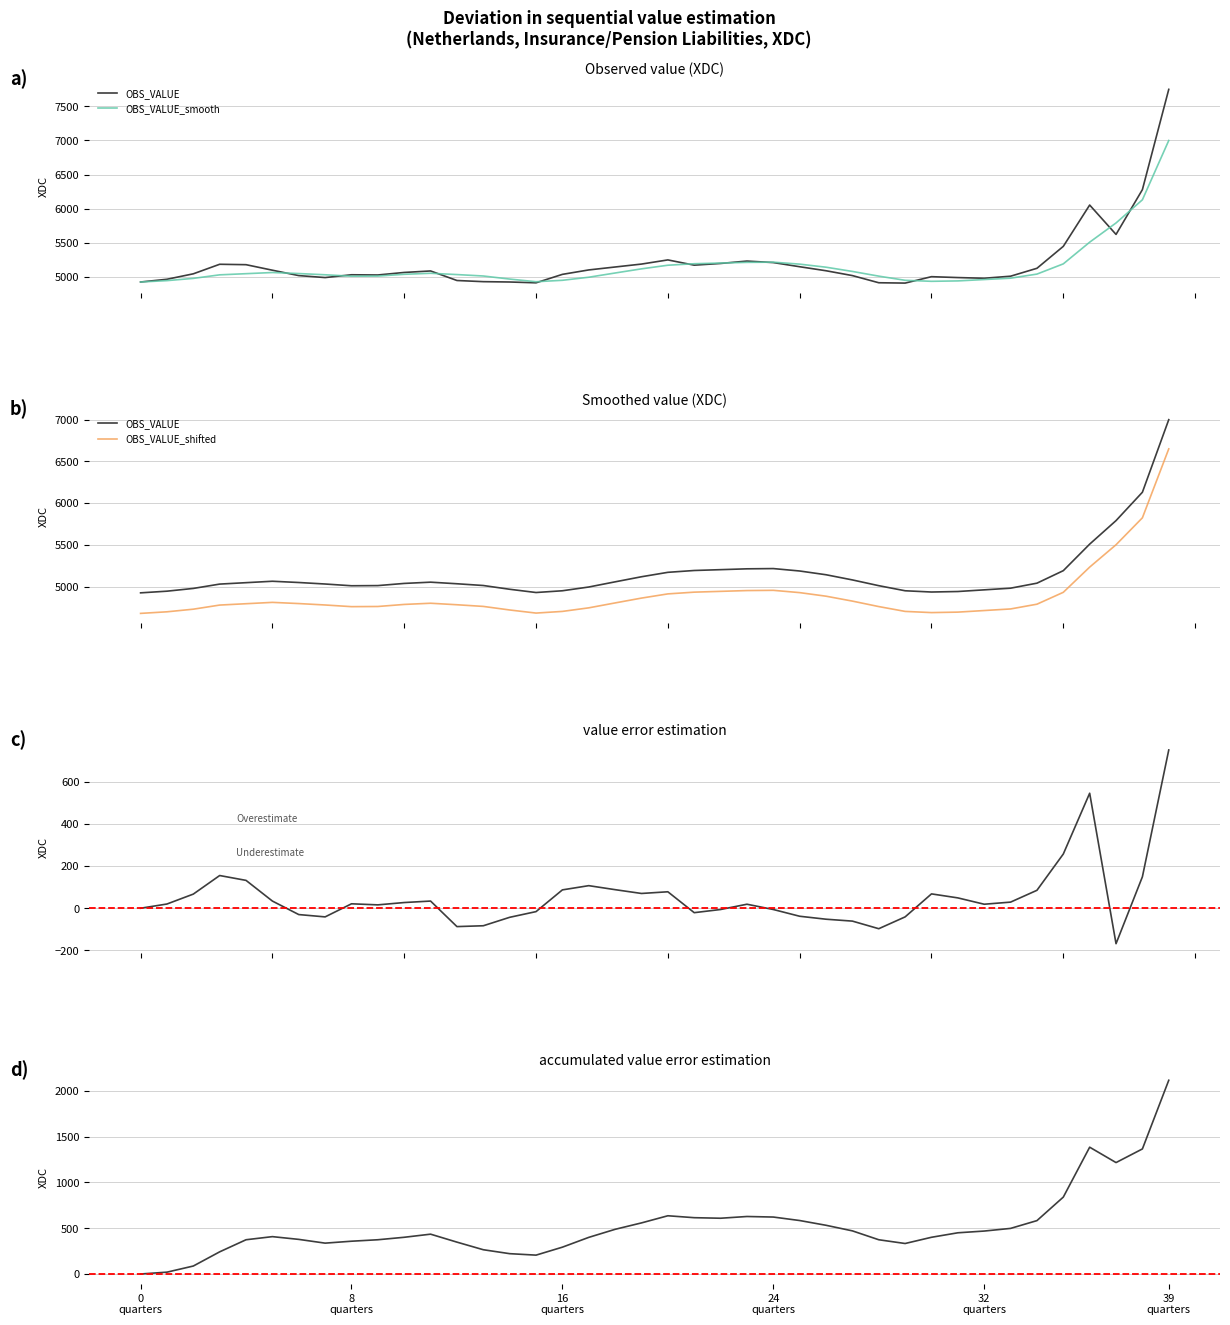

Rank the series at 2006-Q2 from lowest to highest value.

OBS_VALUE, OBS_VALUE_smooth